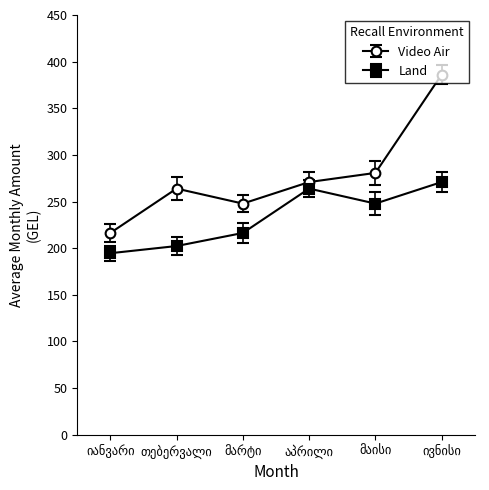

What is the value of the Land point at the 6th from the left?

270.9